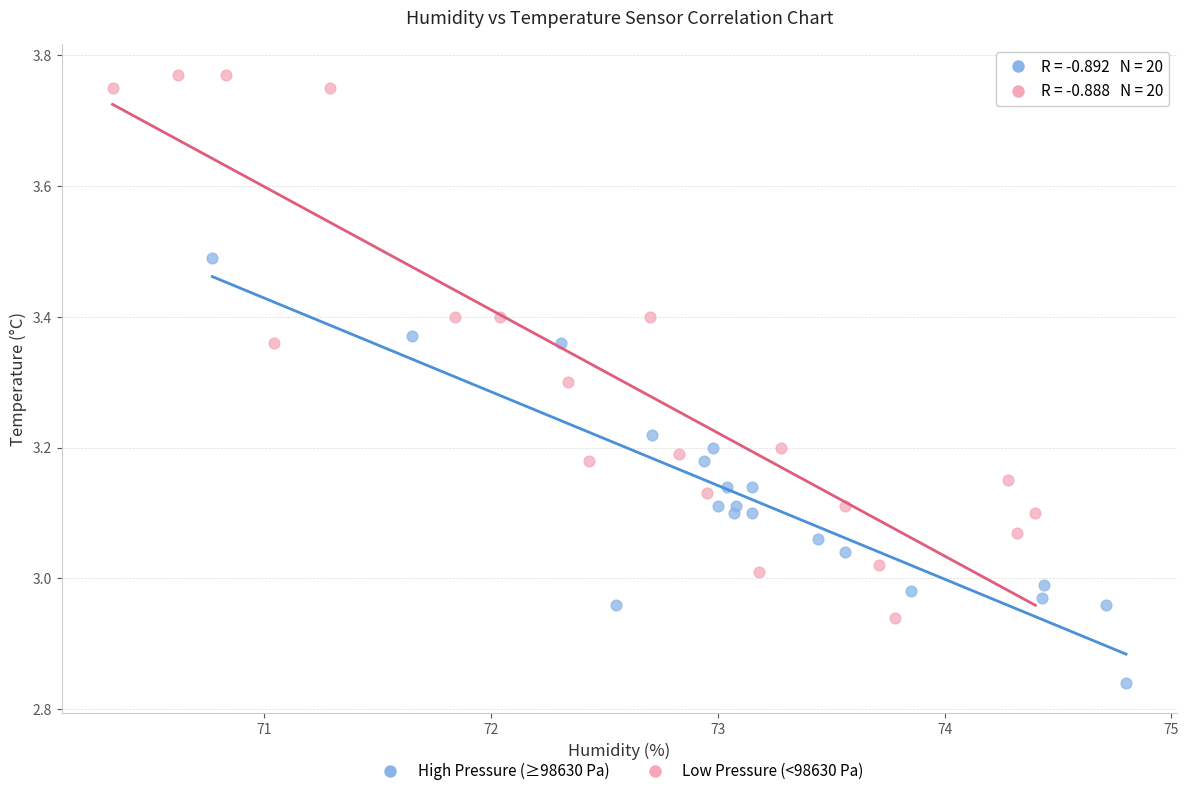

Which series reaches the maximum Y coordinate?

Low Pressure (<98630 Pa)